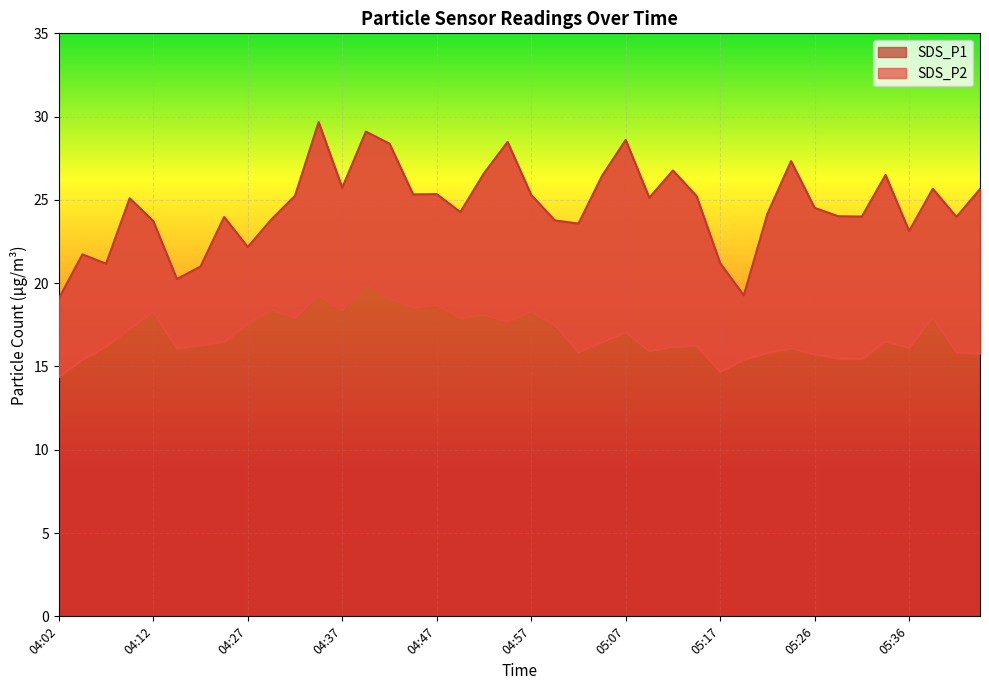

True or false: SDS_P1 and SDS_P2 cross at least once.

False